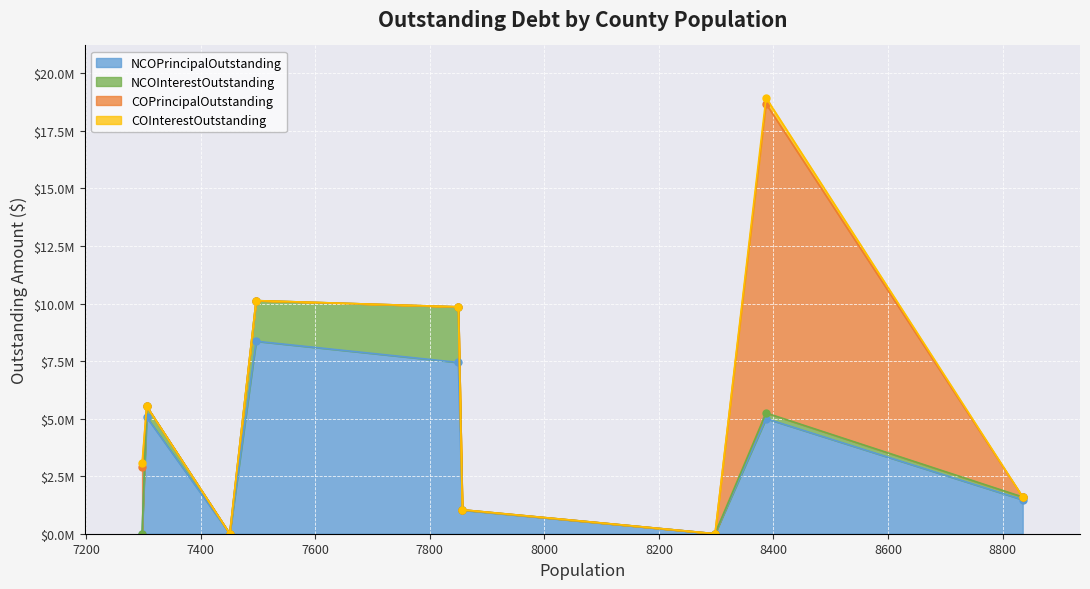

Rank the series by their average value, from highest to lowest.

NCOPrincipalOutstanding, COPrincipalOutstanding, NCOInterestOutstanding, COInterestOutstanding